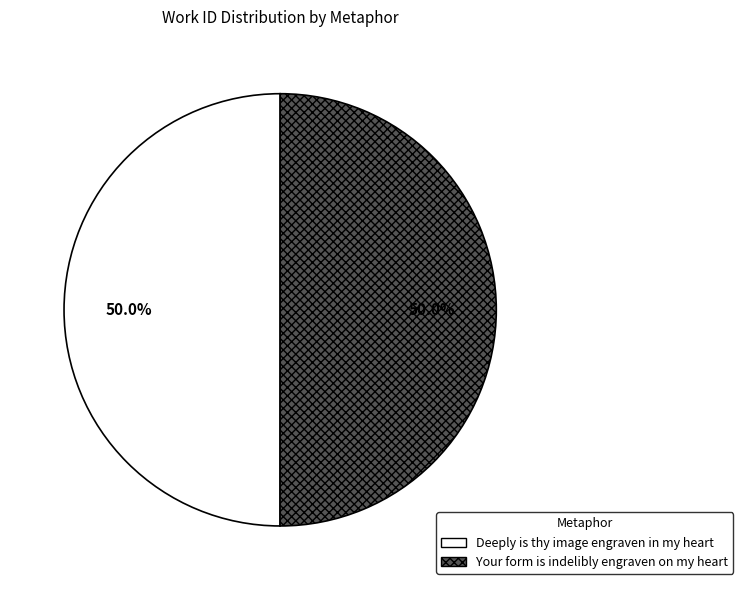

Is it true that Deeply is thy image engraven in my heart is 56% of the pie?

False